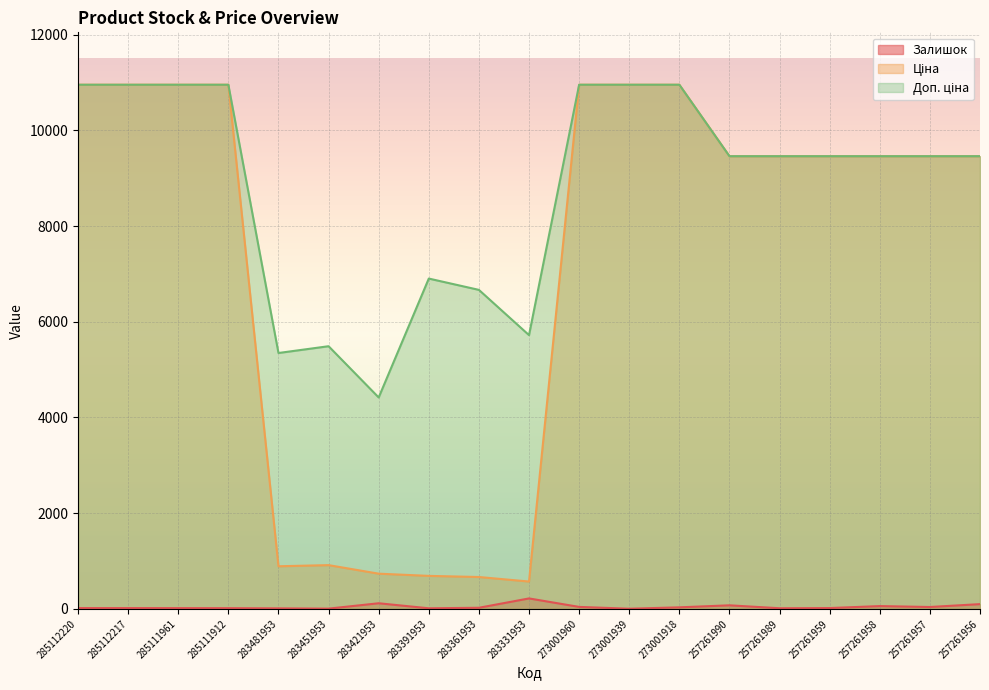

The value of Доп. ціна at 257261990 is 9458.9. True or false?

True